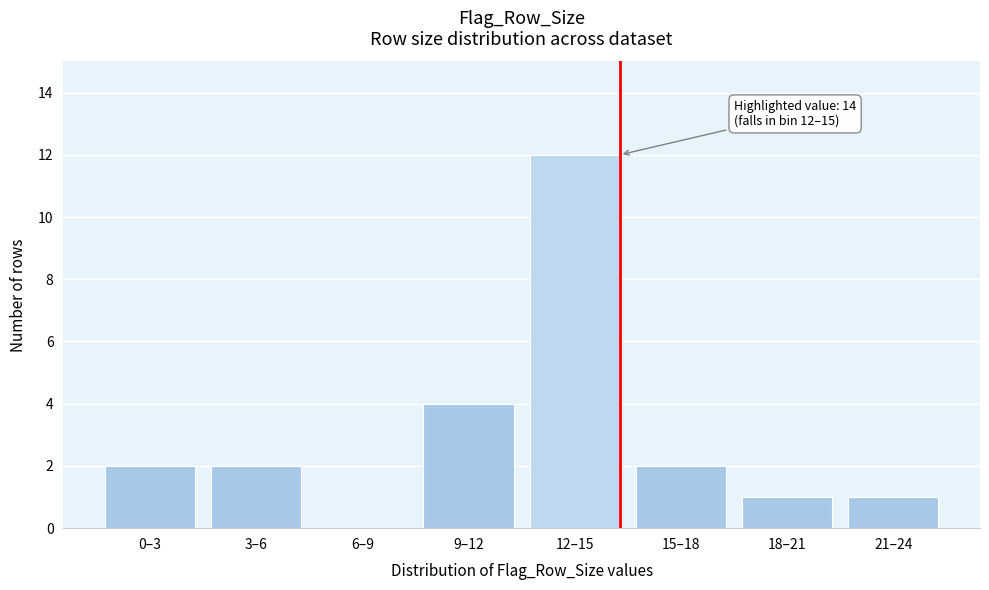

Reading left to right, extract all data points from this chart.

0–3=2	3–6=2	6–9=0	9–12=4	12–15=12	15–18=2	18–21=1	21–24=1